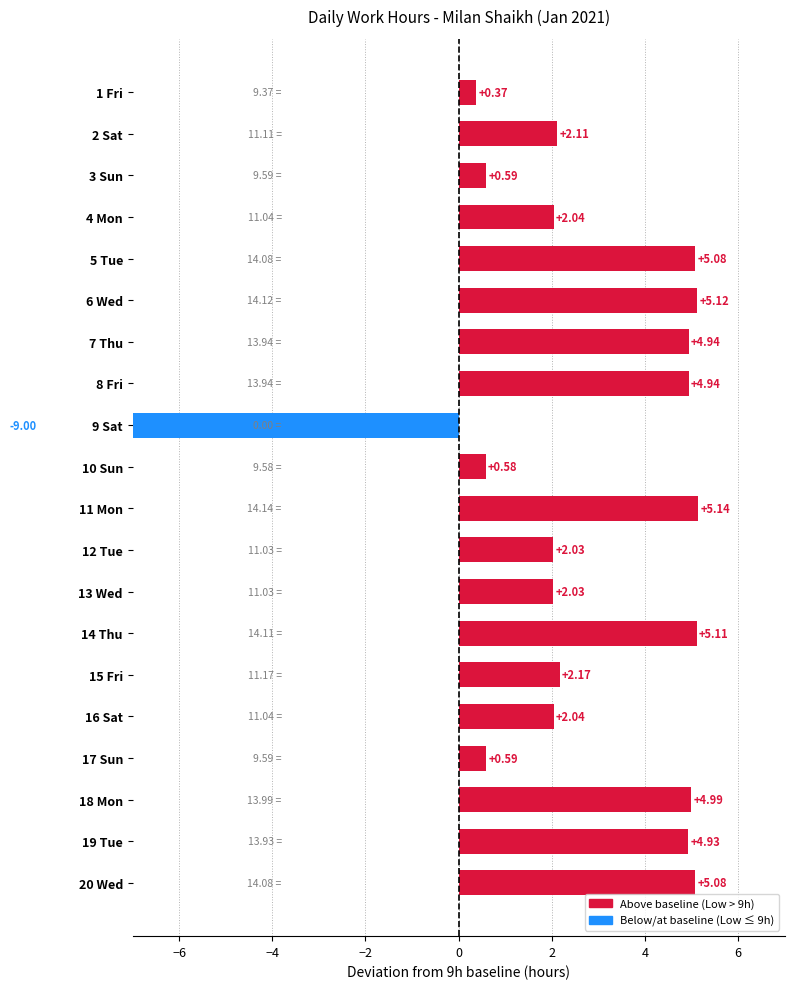

List the labels in order of value, smallest first.

9 Sat, 1 Fri, 10 Sun, 3 Sun, 17 Sun, 12 Tue, 13 Wed, 4 Mon, 16 Sat, 2 Sat, 15 Fri, 19 Tue, 7 Thu, 8 Fri, 18 Mon, 5 Tue, 20 Wed, 14 Thu, 6 Wed, 11 Mon